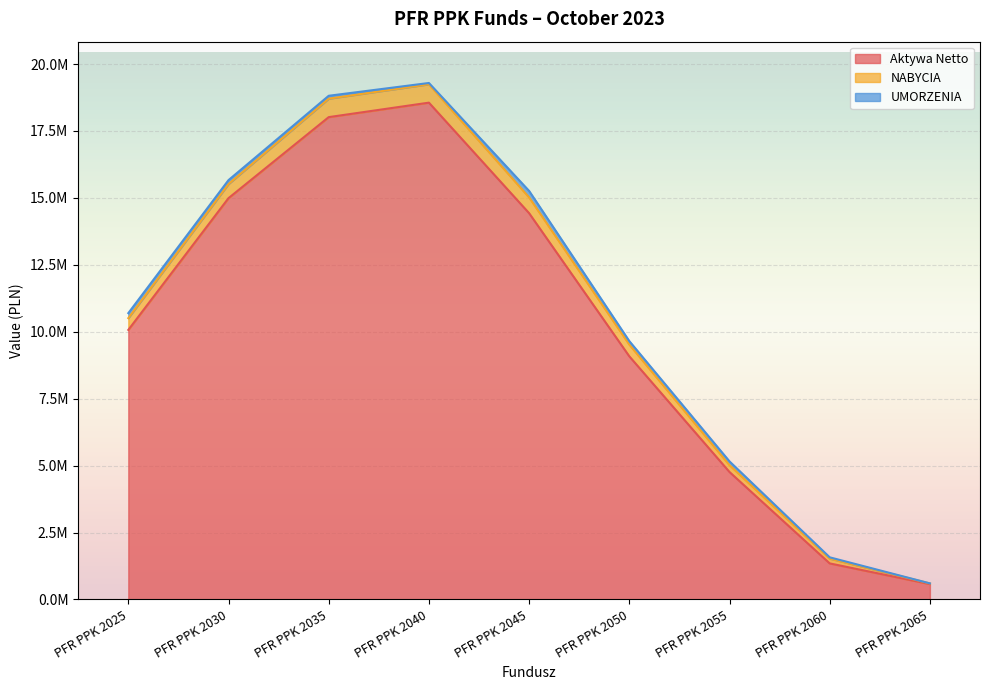

What is the value of the Aktywa Netto point at the 4th from the left?

18556256.6